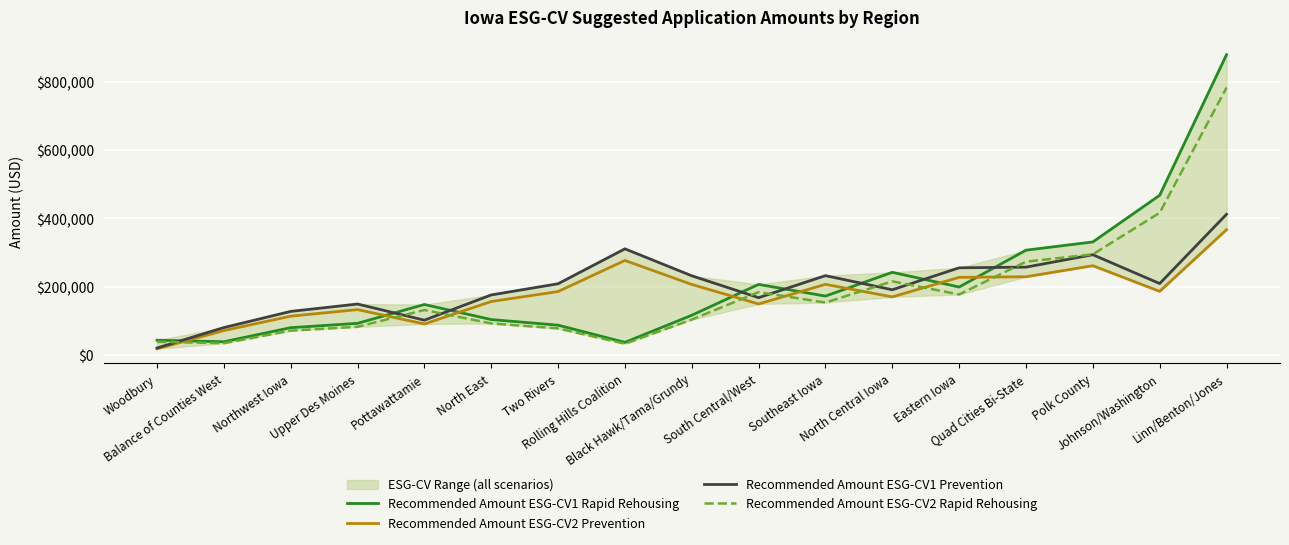

What value does the Recommended Amount ESG-CV2 Prevention series have at South Central/West?

149416.1